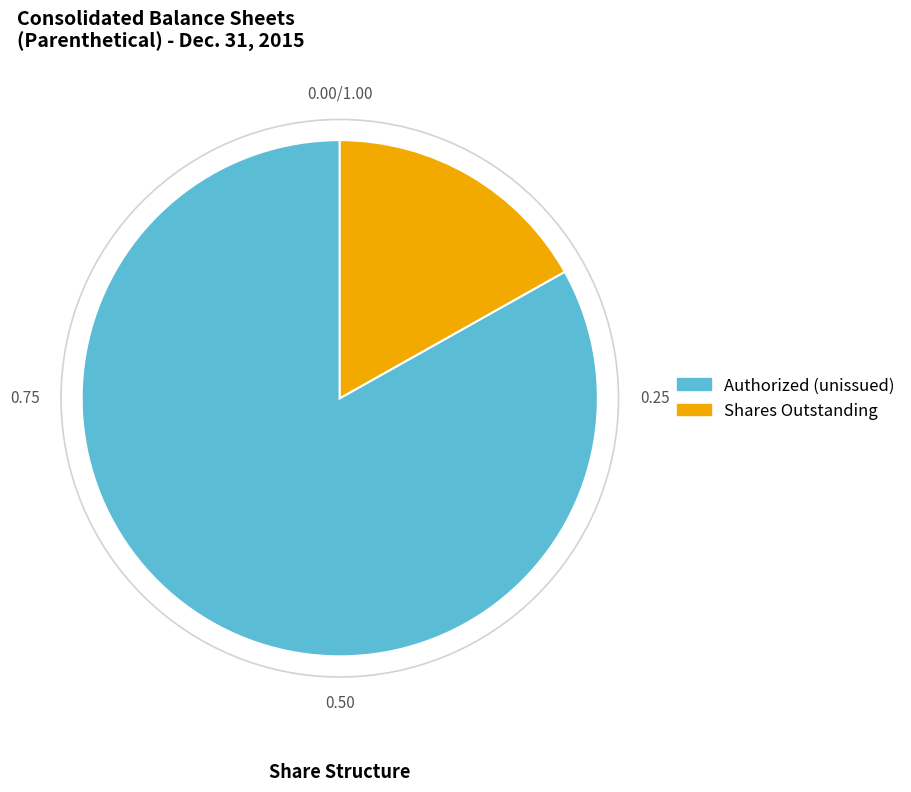

Which category has the biggest portion of the pie?

Authorized (unissued)